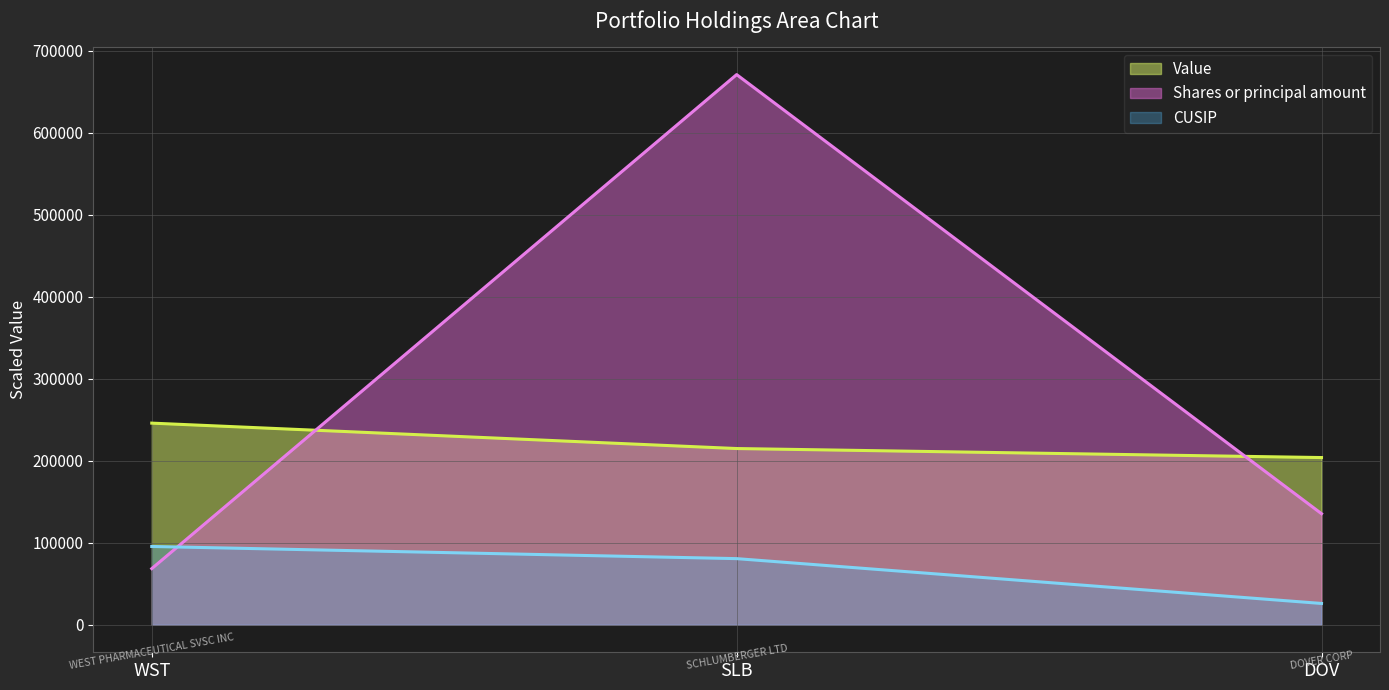

What is the minimum value shown in the chart?

26000.3